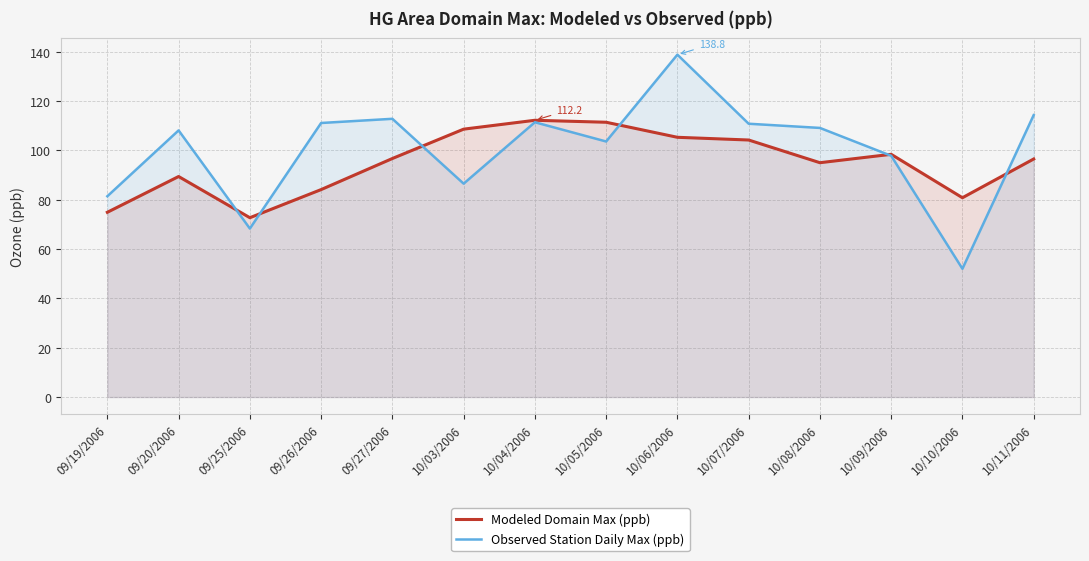

How many data points does each series have?

14